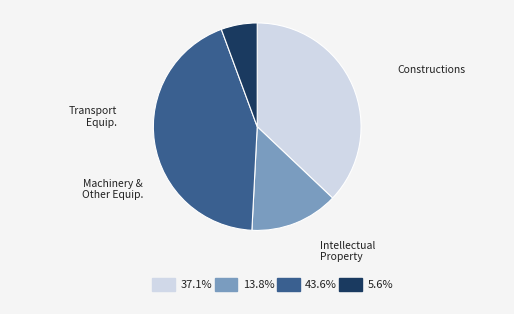

Is there a majority slice in this chart?

No